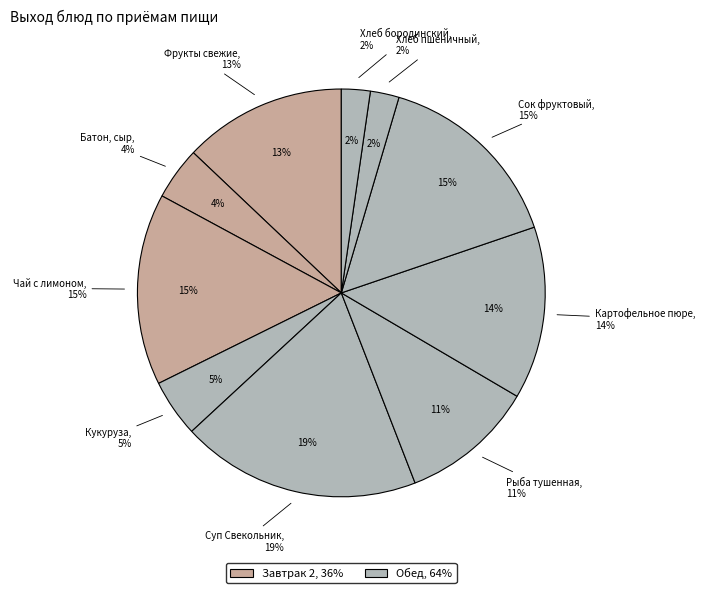

Count the number of slices in the pie.

10